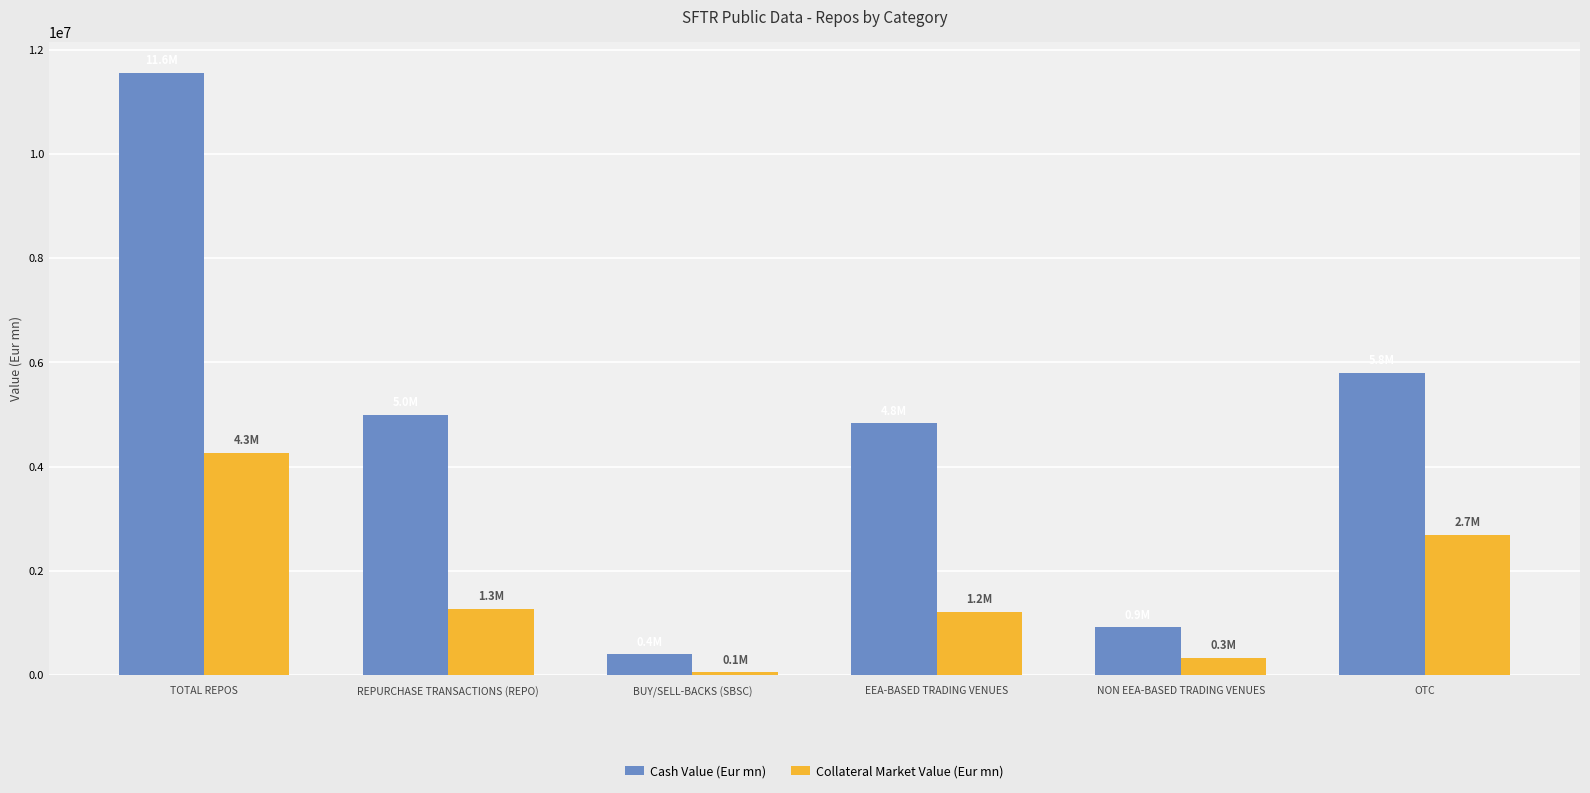

At how many categories does at least one series exceed 312616?

6